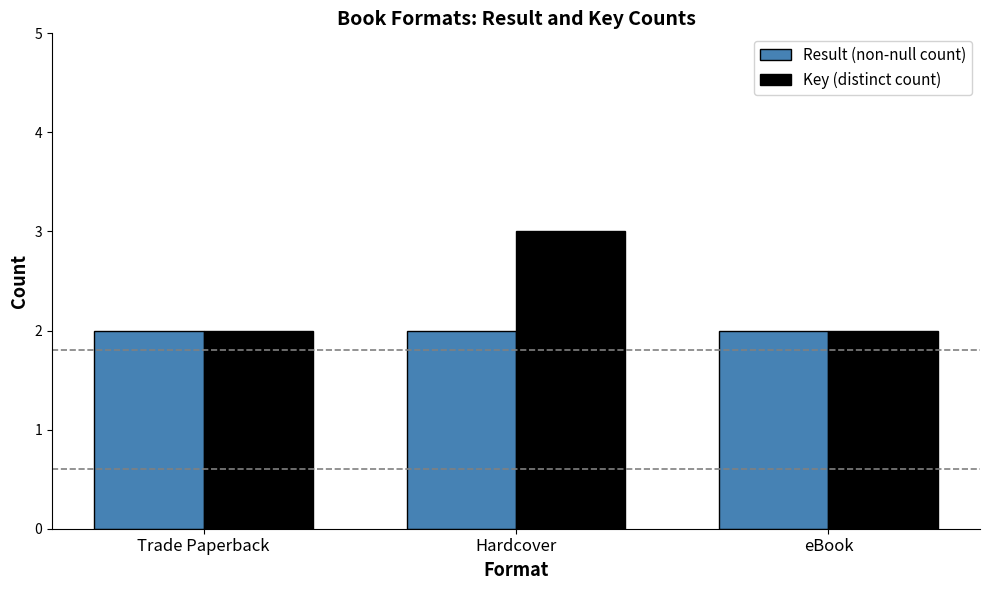

Rank the series by their maximum value, from highest to lowest.

Key (distinct count), Result (non-null count)